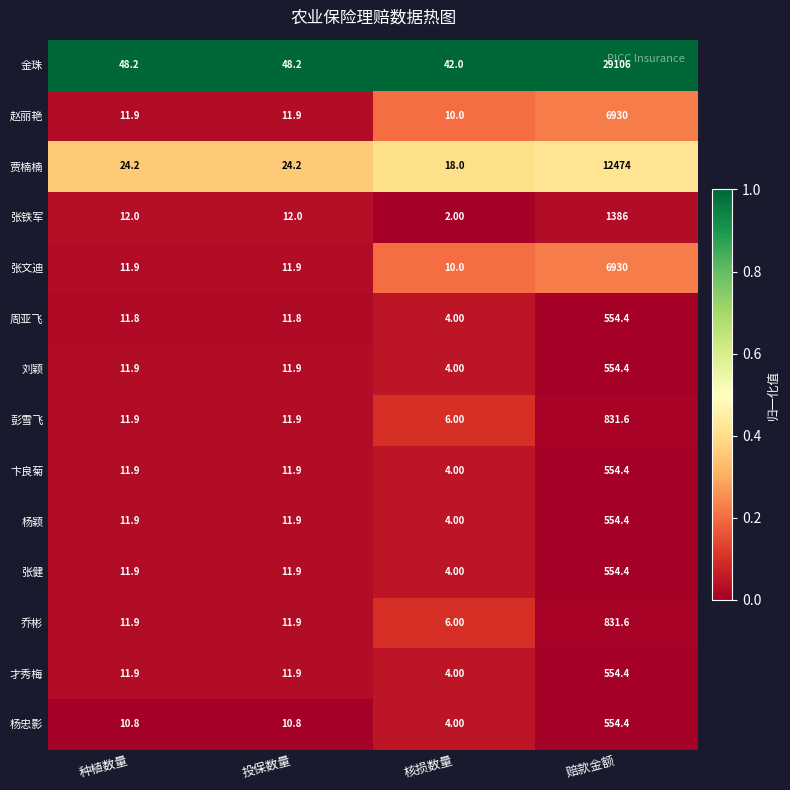

What is the difference between the 乔彬 values at 种植数量 and 赔款金额?

819.7